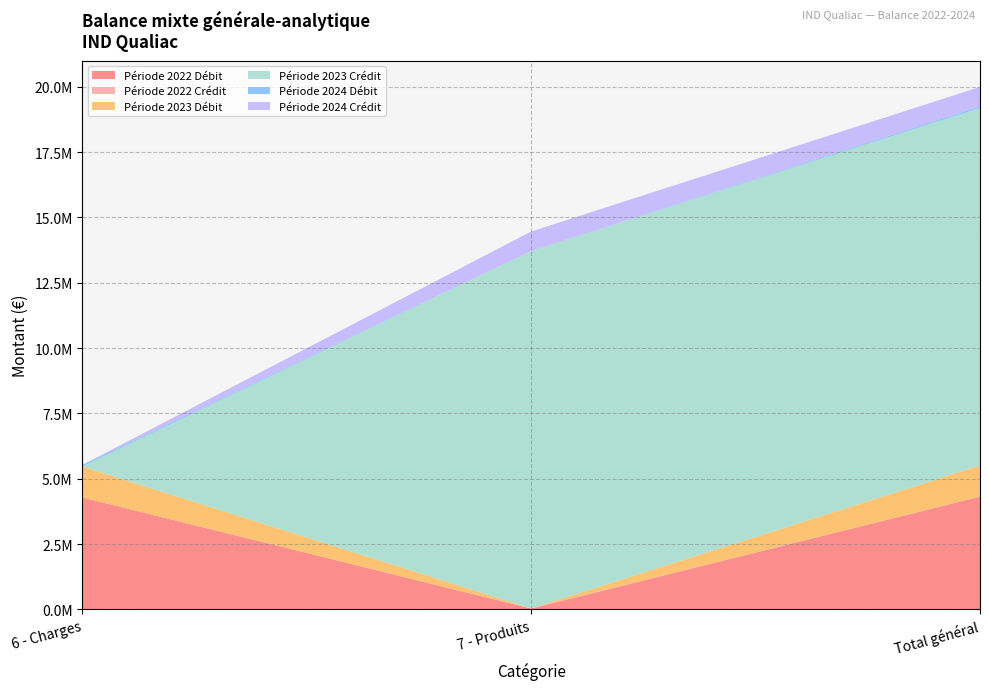

Reading right to left, transcribe all the data shown in this chart.

Période 2022 Débit: 4315717.5	33615.9	4282101.6
Période 2022 Crédit: 4768.4	4768.4	0.0
Période 2023 Débit: 1186195.1	0.0	1186195.1
Période 2023 Crédit: 13679721.6	13678305.3	1416.2
Période 2024 Débit: 61582.1	0.0	61582.1
Période 2024 Crédit: 746916.3	746916.3	0.0